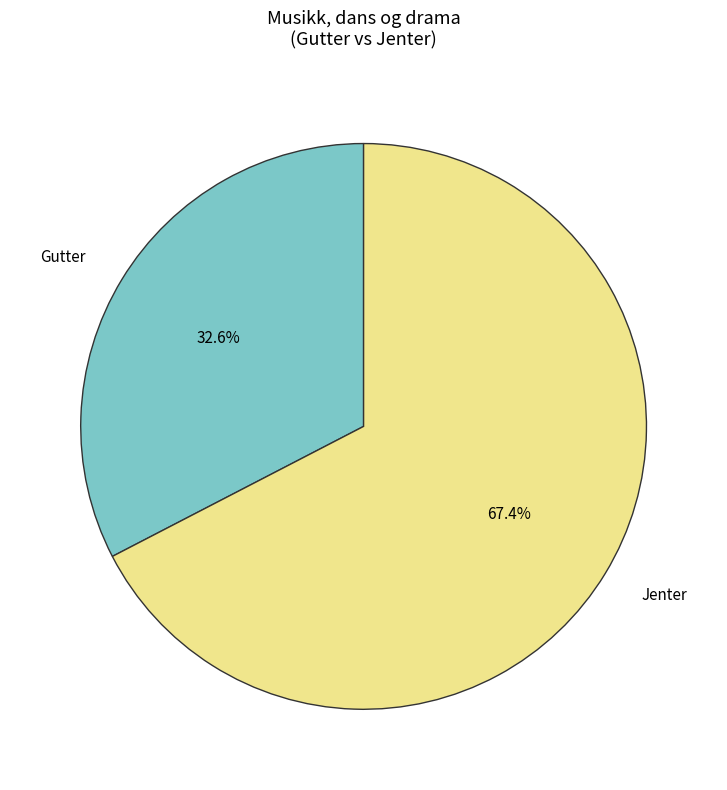

What portion of the pie excludes Jenter?

32.6%